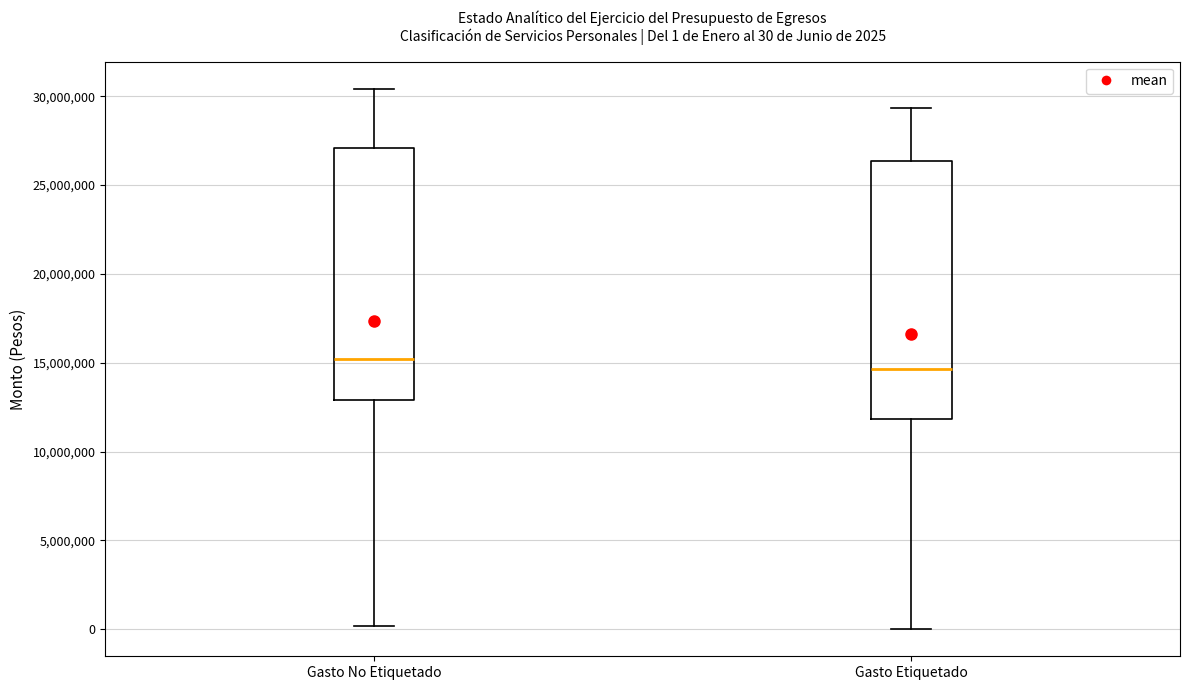

Which box has the lowest median line?

Gasto Etiquetado